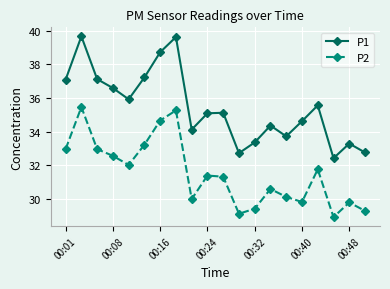

Which series has the largest total across all categories?

P1